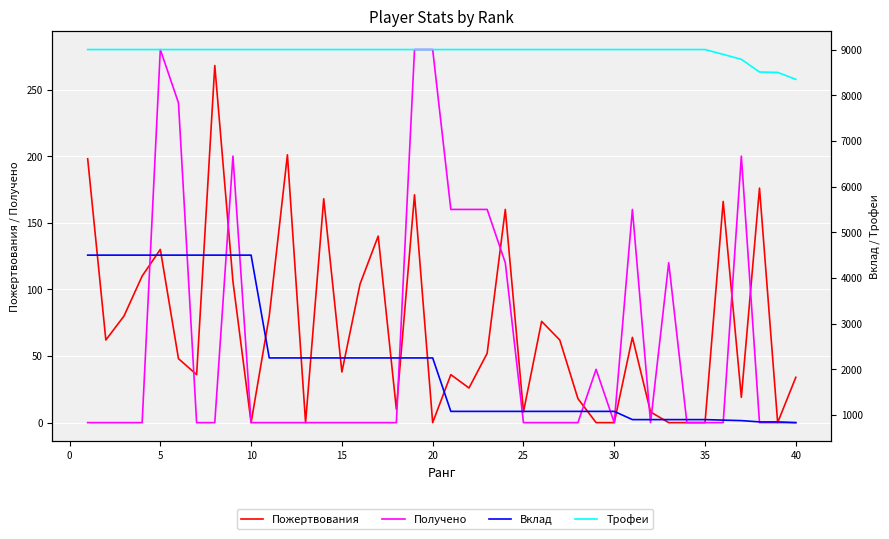

What is the maximum value for Пожертвования?

268